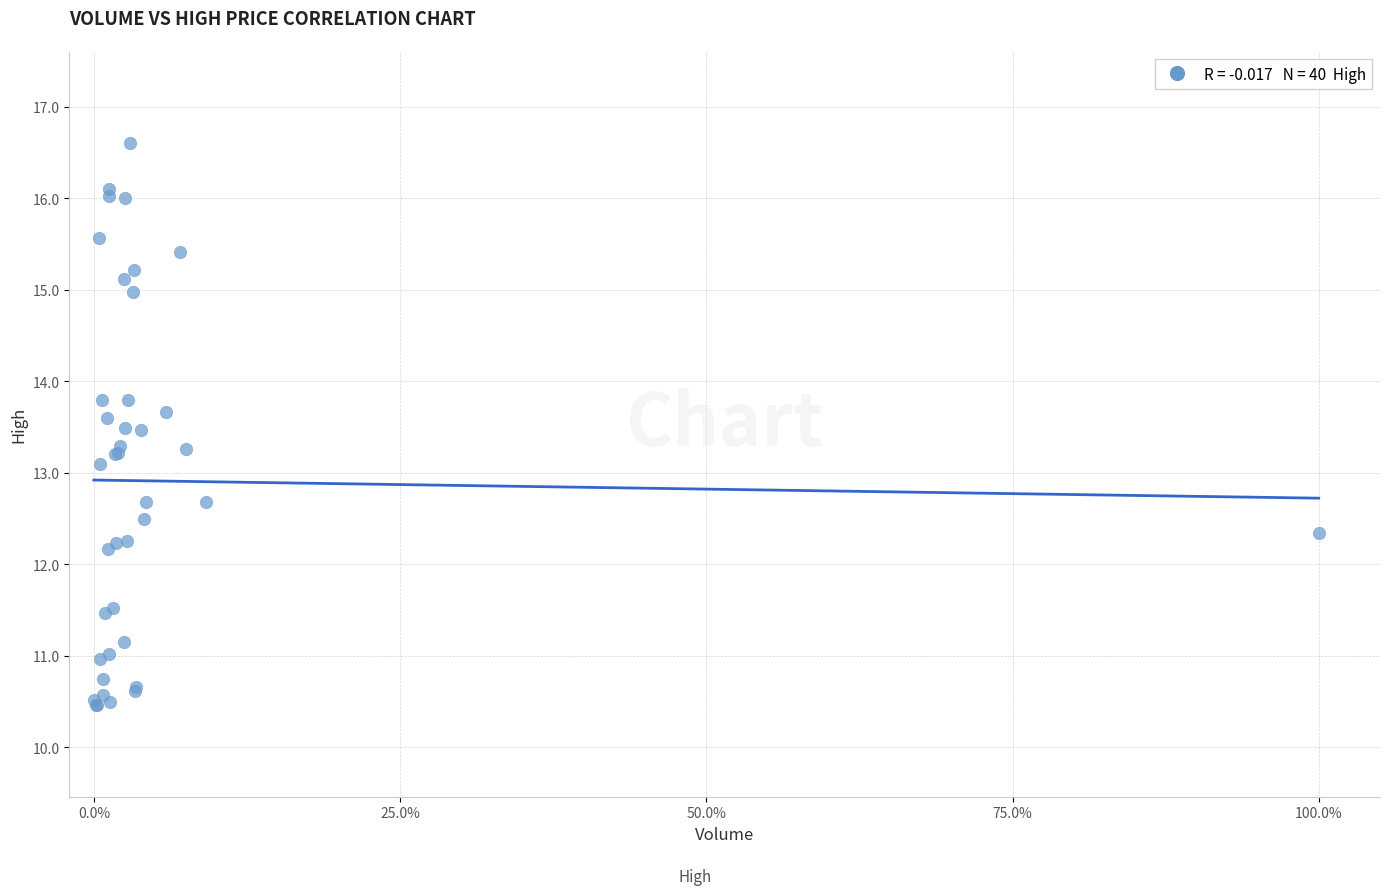

What Y value in the scatter plot is closest to 13?

13.1